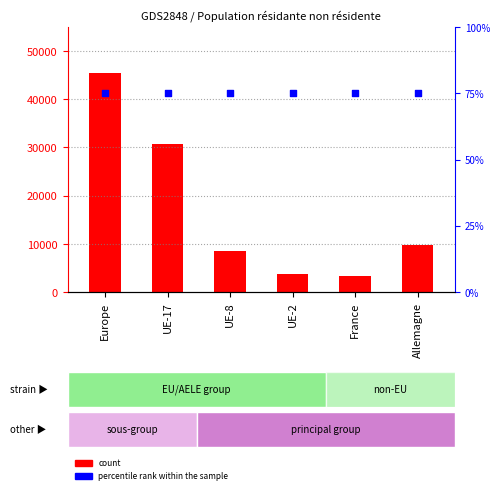

Is the value of count at France greater than the value of percentile rank within the sample at UE-2?

Yes